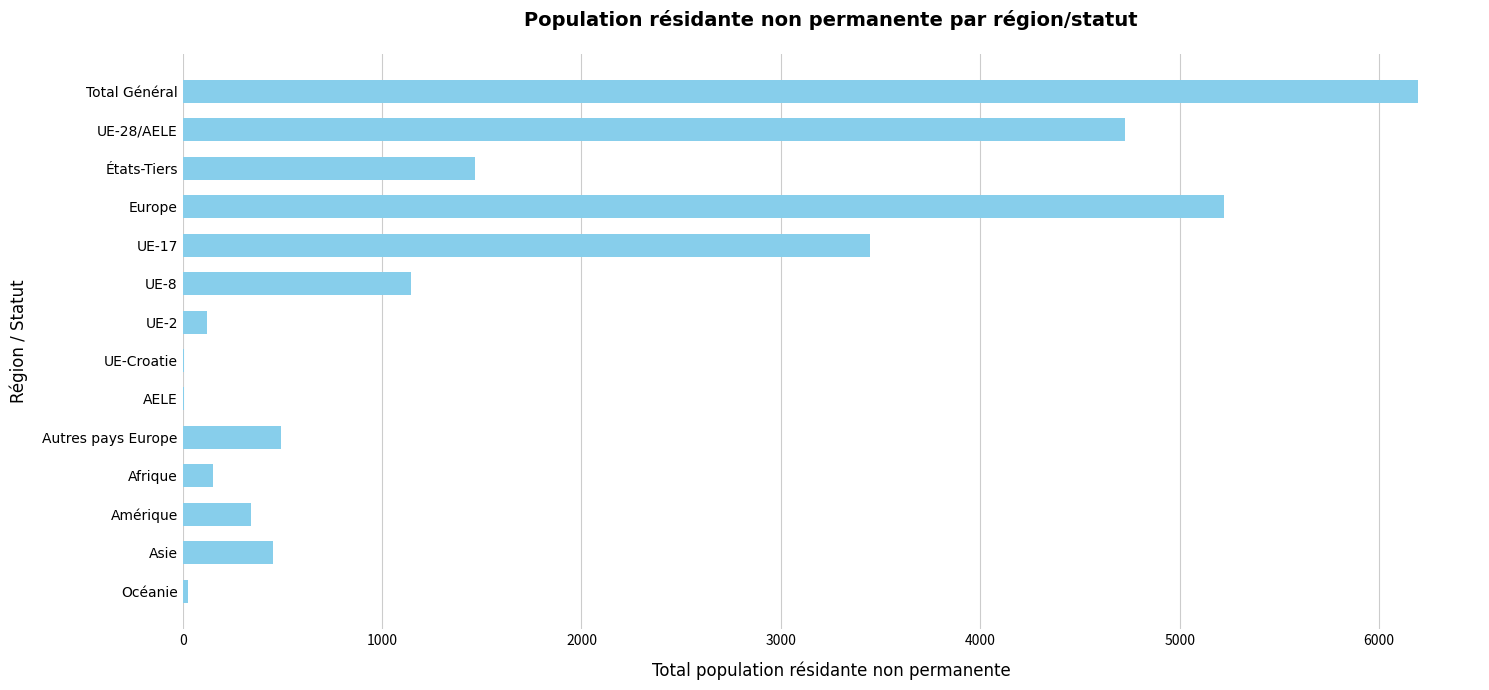

What is the sum of all values?

23809